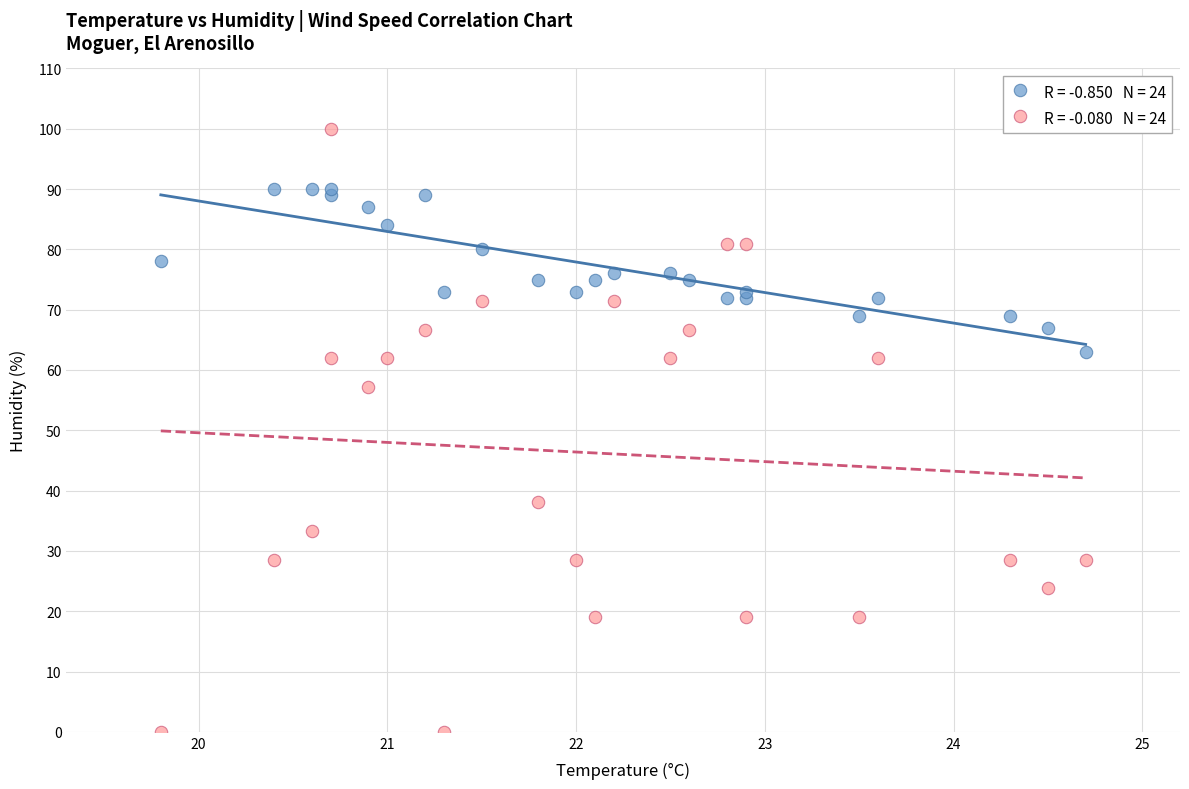

Across all series, what Y value is closest to 50?

57.1